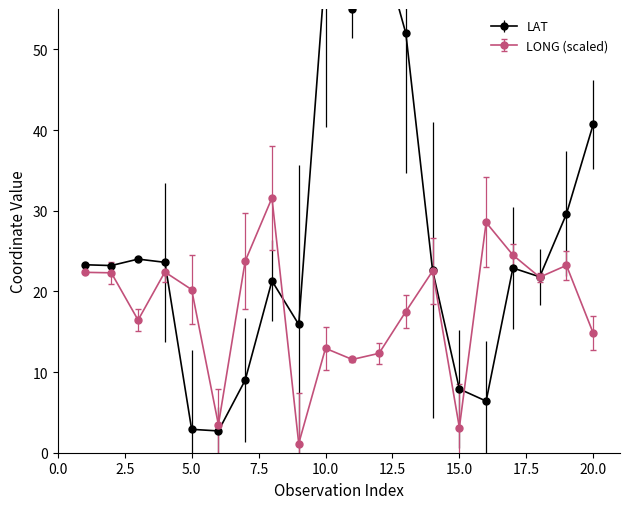

Where is the first local minimum for LAT?

2